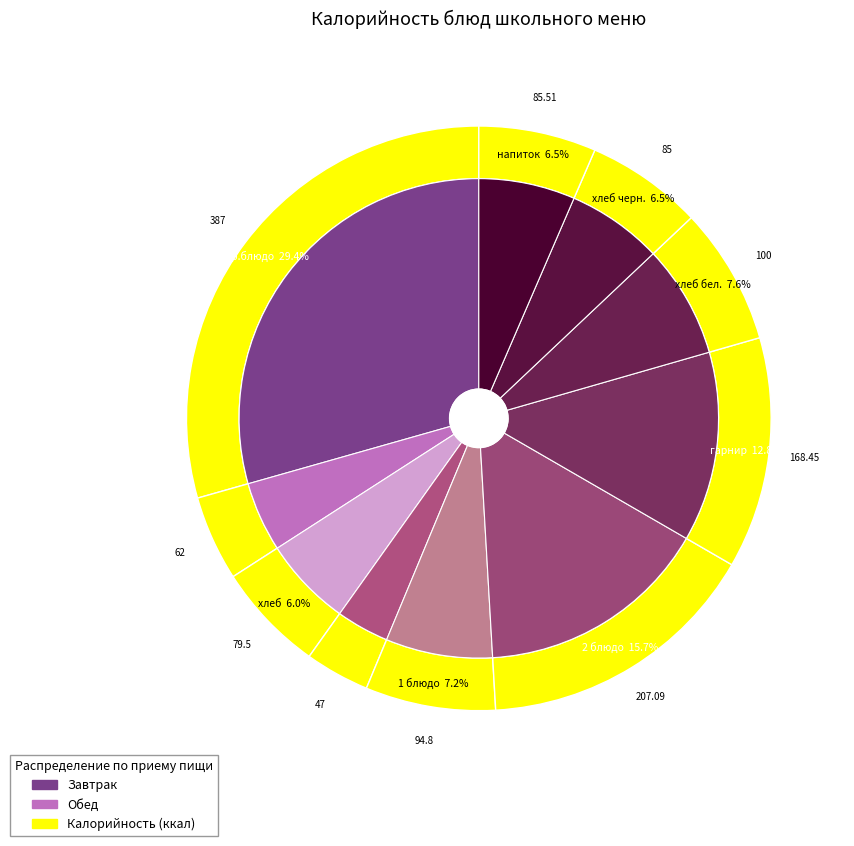

Which has a higher value, гарнир or напиток?

гарнир